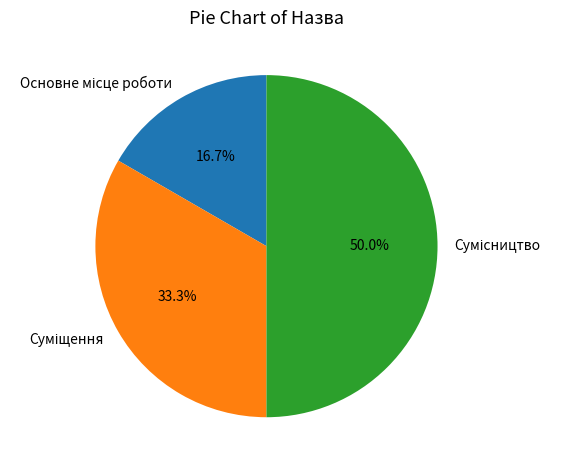

Which slice is the smallest?

Основне місце роботи